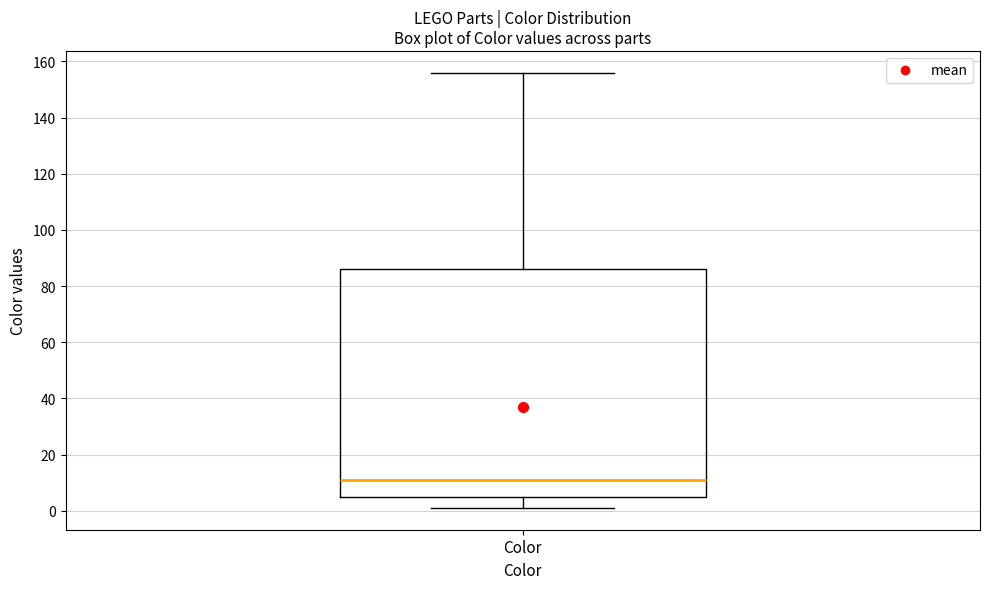

Transcribe this box plot: give where the median line is, the range the box spans, and where the two whiskers end, as read against the y-axis. The values are not printed on the chart, so give them approximately, as read against the axis.

median 12, box 6 to 86, whiskers 2 to 156